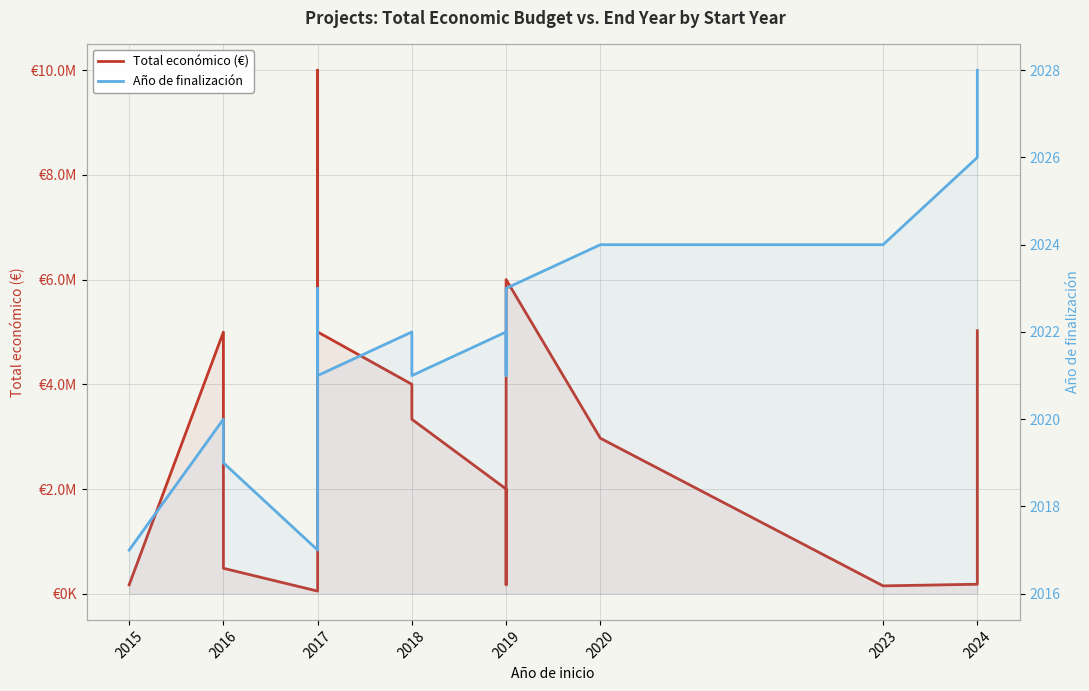

Which series has the widest spread of values?

Total económico (€)